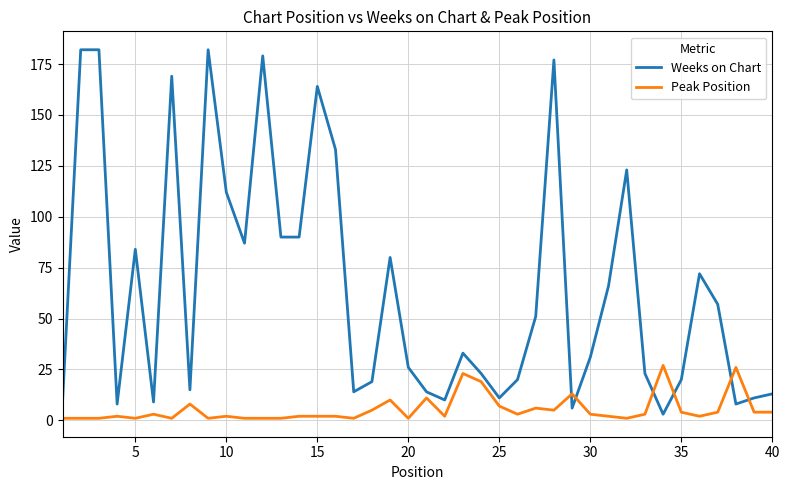

Which series has the largest total across all categories?

Weeks on Chart